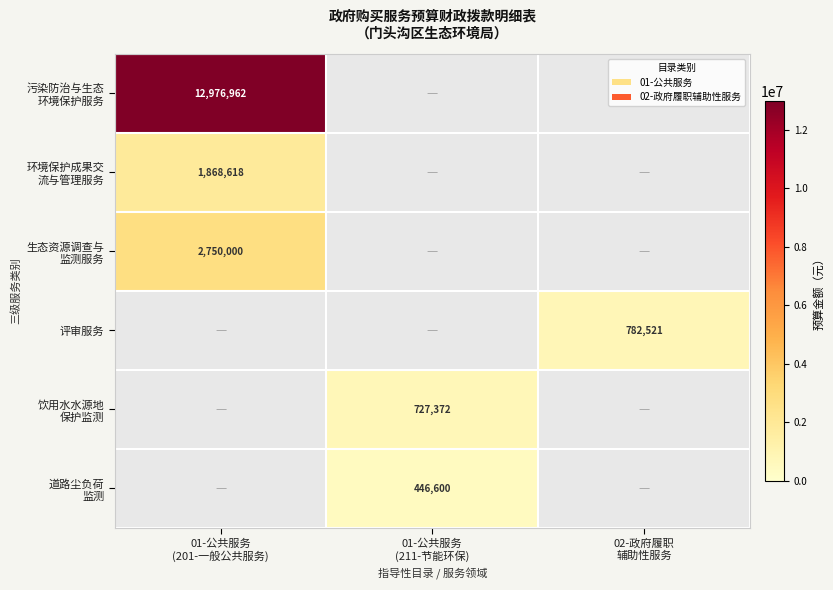

Is it true that 道路尘负荷 监测 equals 296105.6 at 01-公共服务 (211-节能环保)?

False